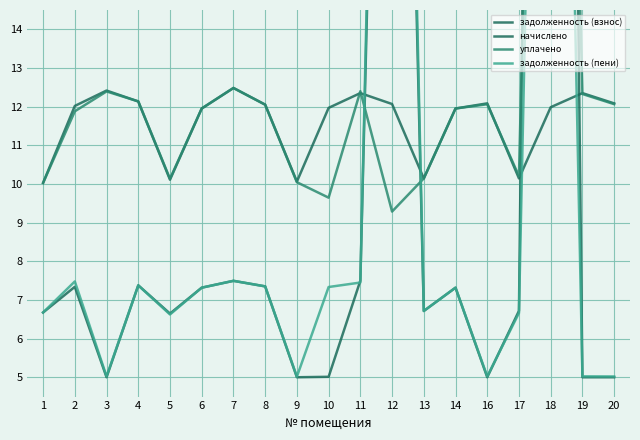

Which category has the lowest value in the задолженность (пени) series?

9